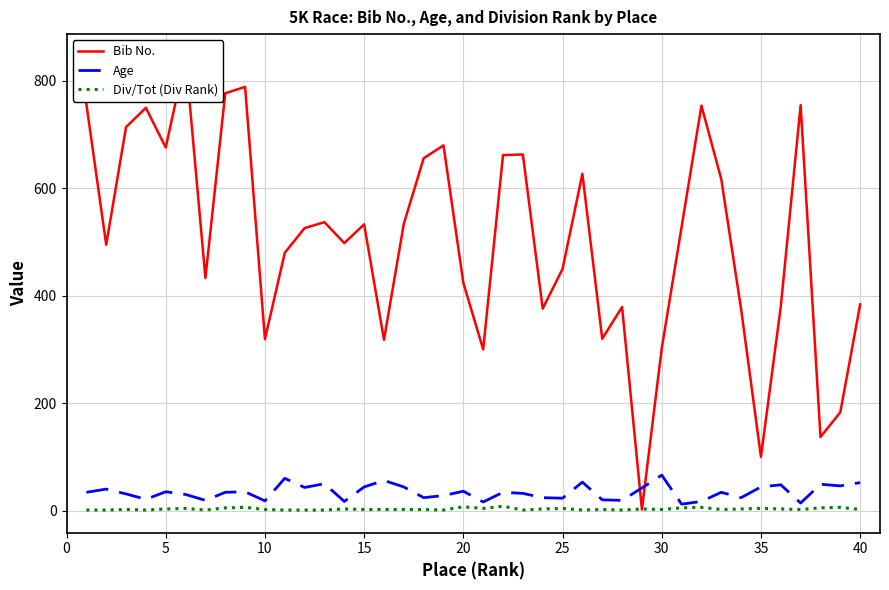

True or false: Div/Tot (Div Rank) has a value of 4 at 35.

True